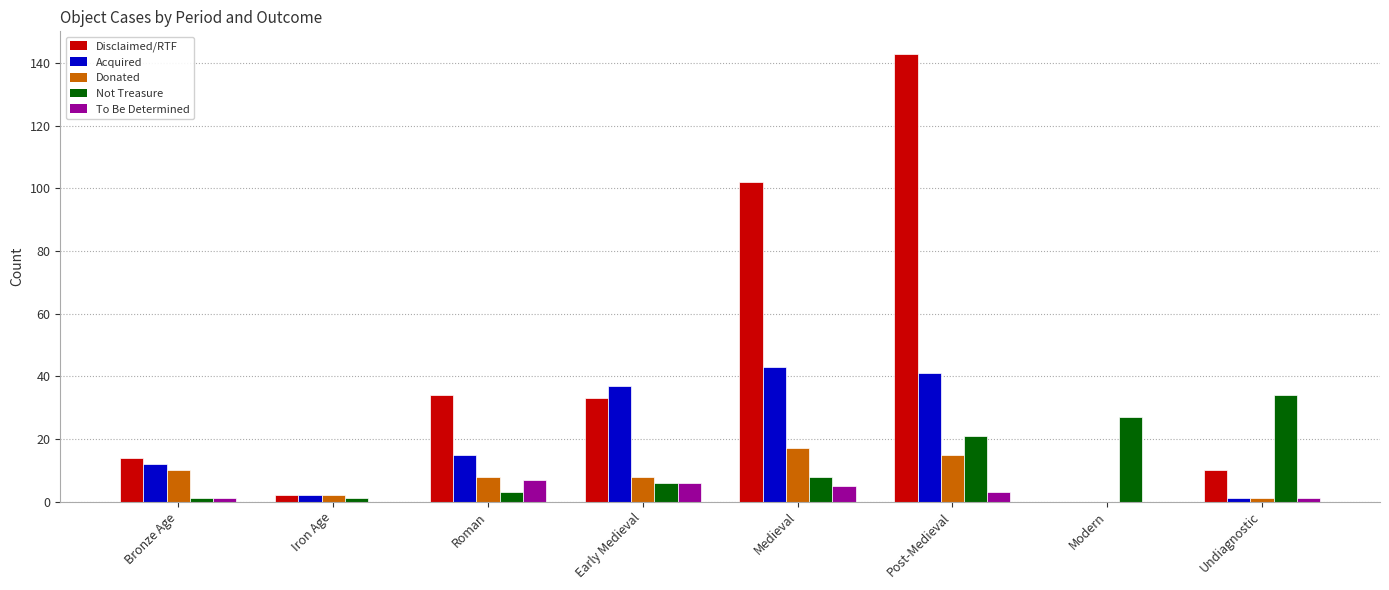

What is the sum of the Not Treasure values at Undiagnostic and Iron Age?

35